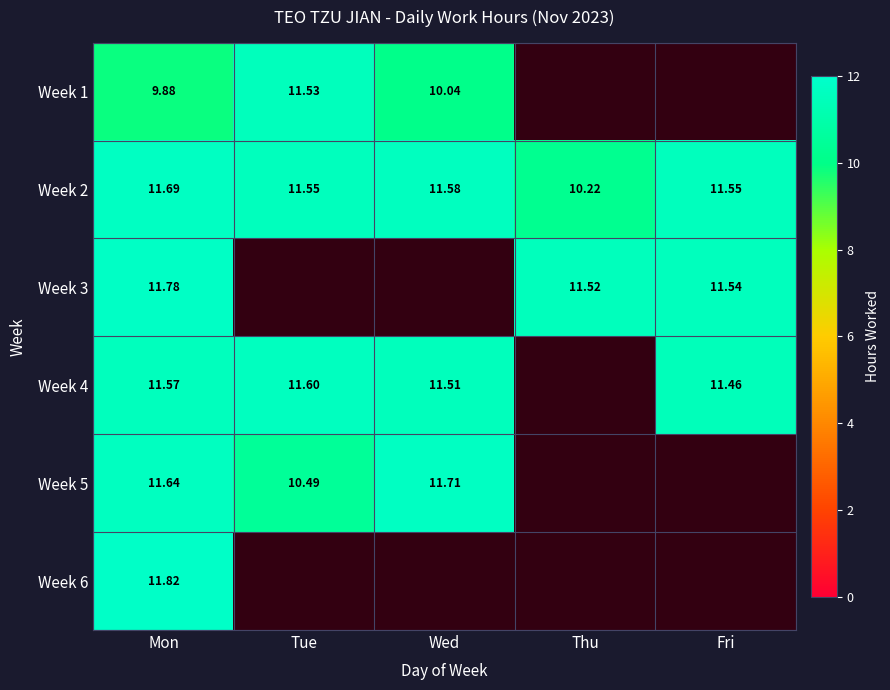

Is the value of Week 1 at Mon greater than the value of Week 3 at Fri?

No